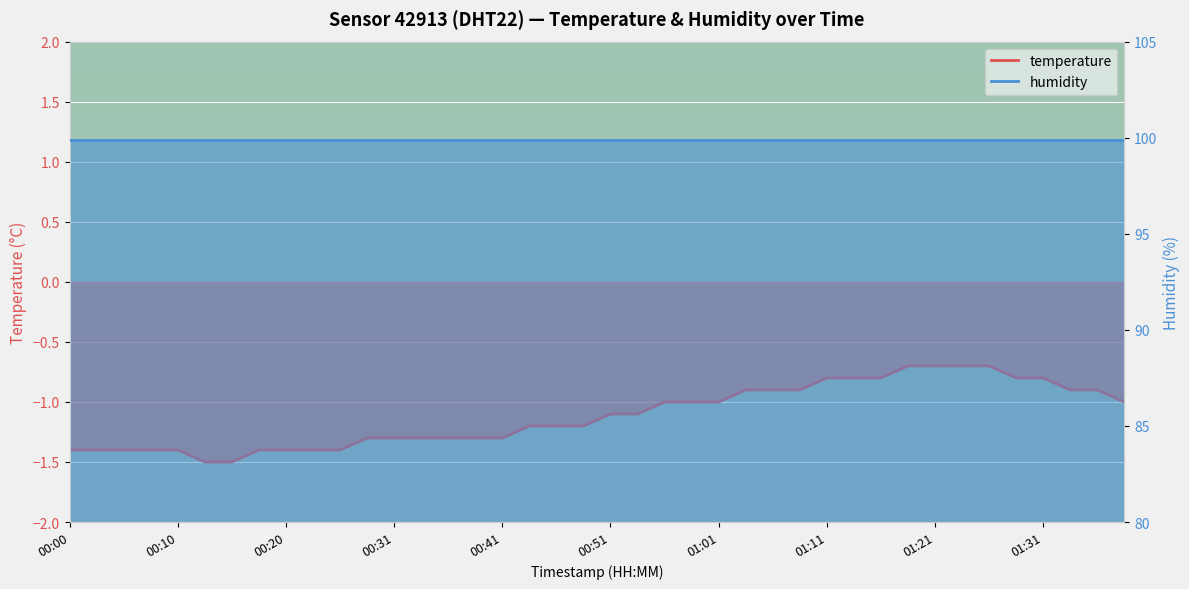

The chart shows a value of -1.0 at 00:56. True or false?

True